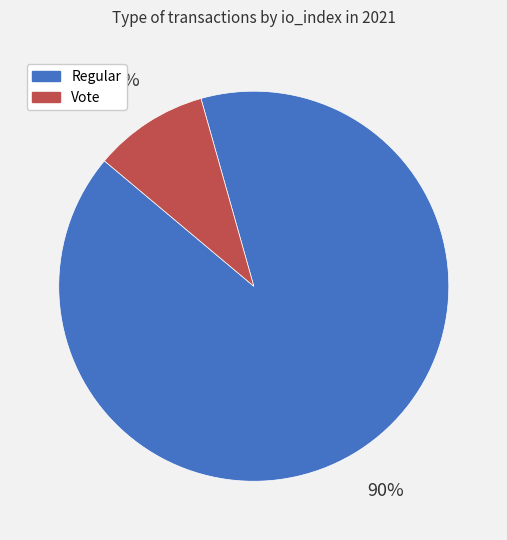

To the nearest percent, what percentage of the pie is Vote?

10%